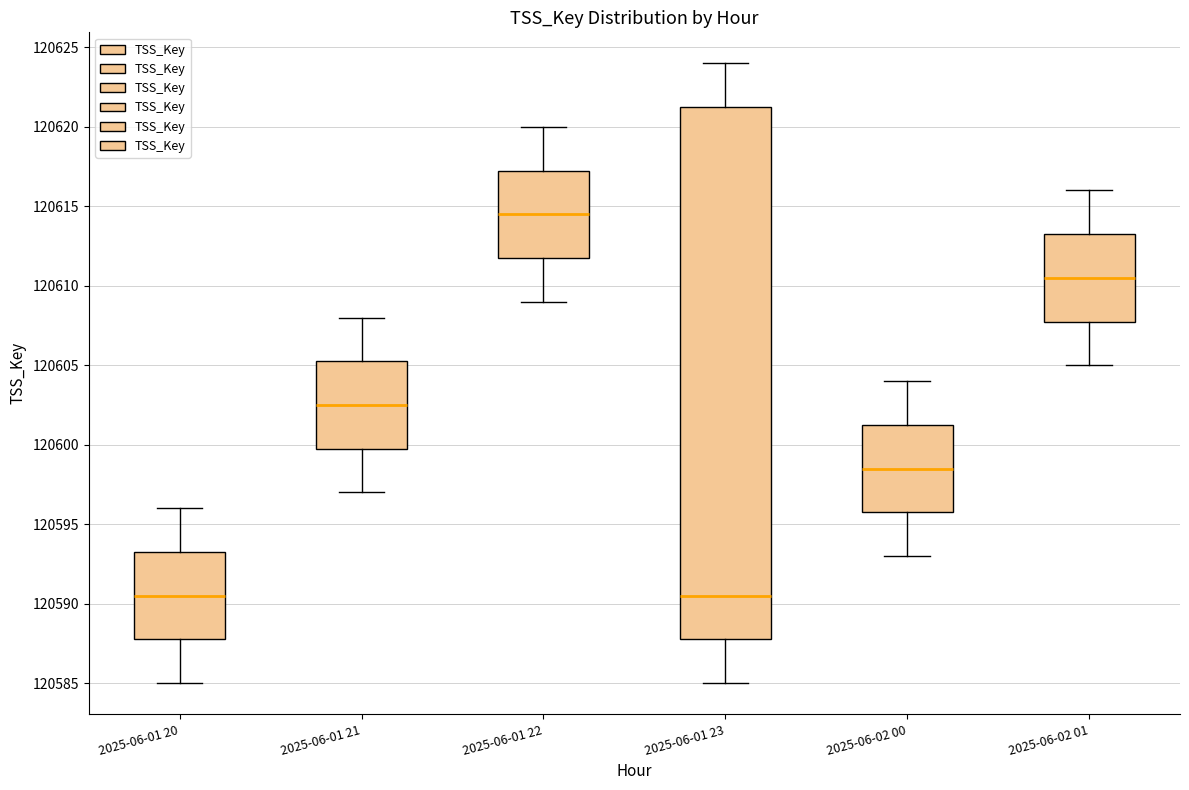

Where is the upper edge of the box for 2025-06-01 21 on the y-axis? The values are not printed on the chart, so give them approximately, as read against the axis.

120605.5